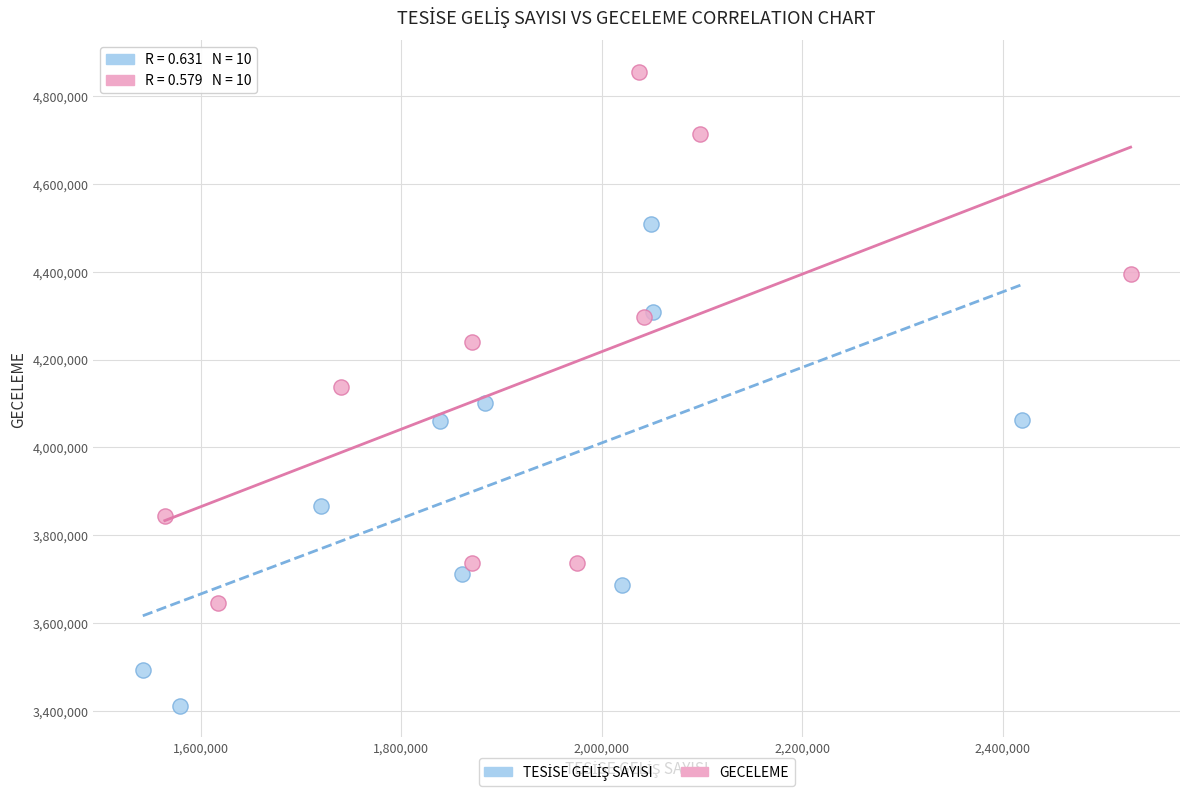

Which series has the widest spread of Y values?

GECELEME